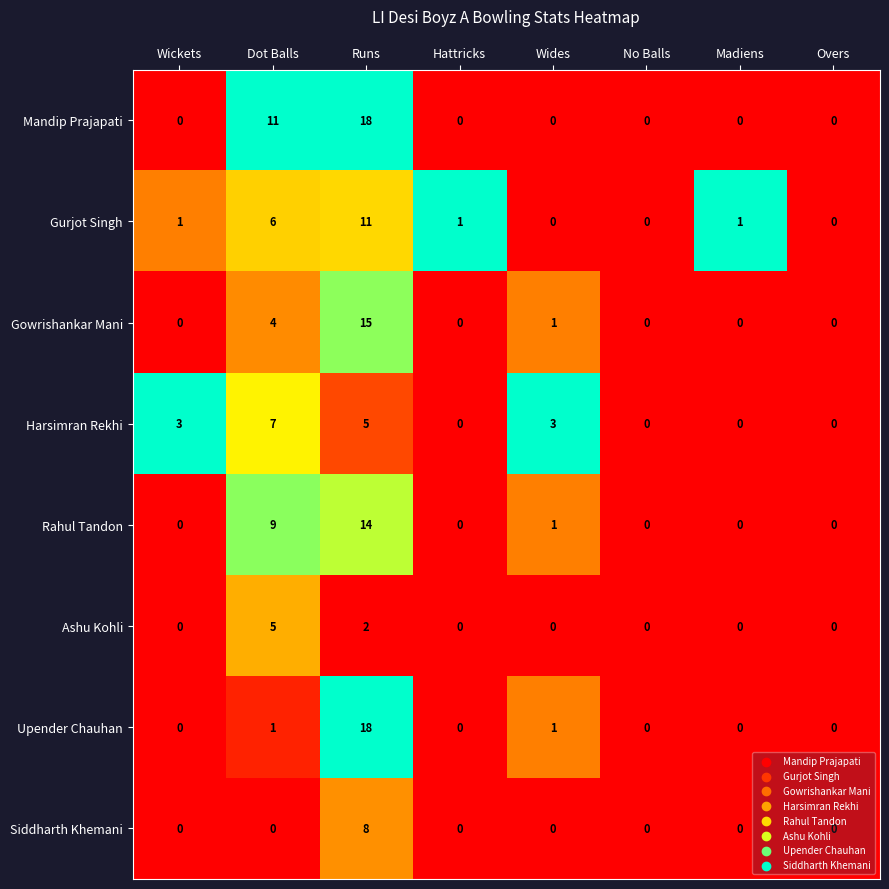

Which label corresponds to the largest value in the chart?

Runs